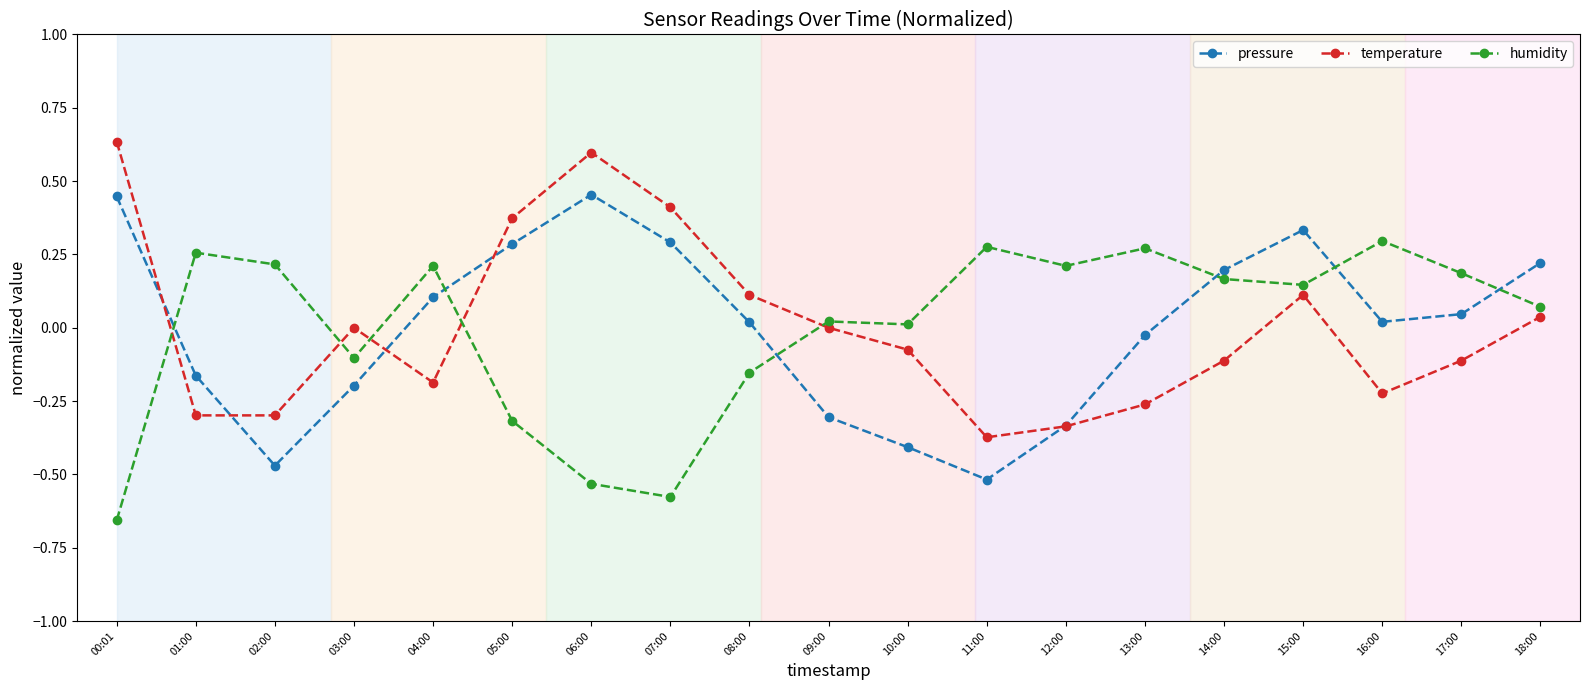

Between which two adjacent categories do pressure and humidity first intersect?

00:01 and 01:00